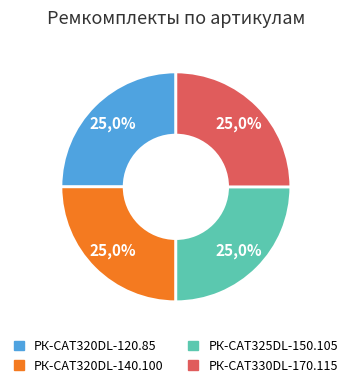

True or false: РК-CAT330DL-170.115 accounts for 25% of the total.

True